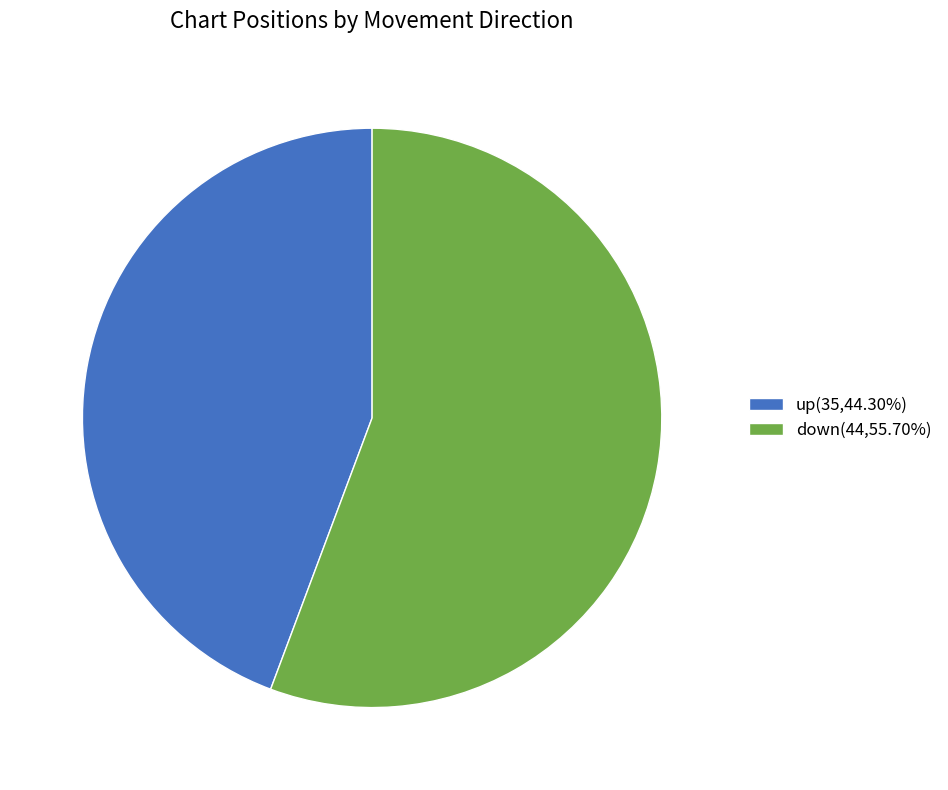

Rank the categories by value from lowest to highest.

up, down